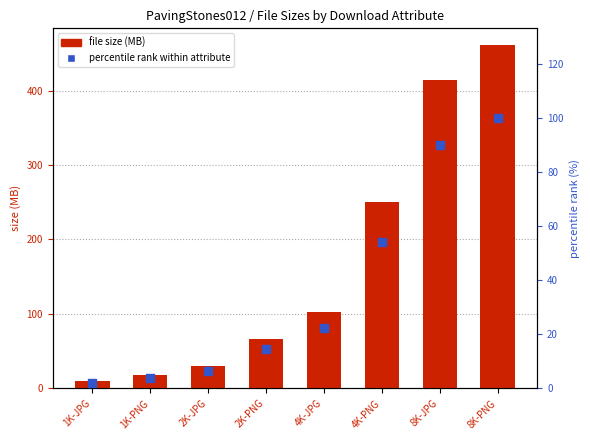

Which series has the largest total across all categories?

file size (MB)